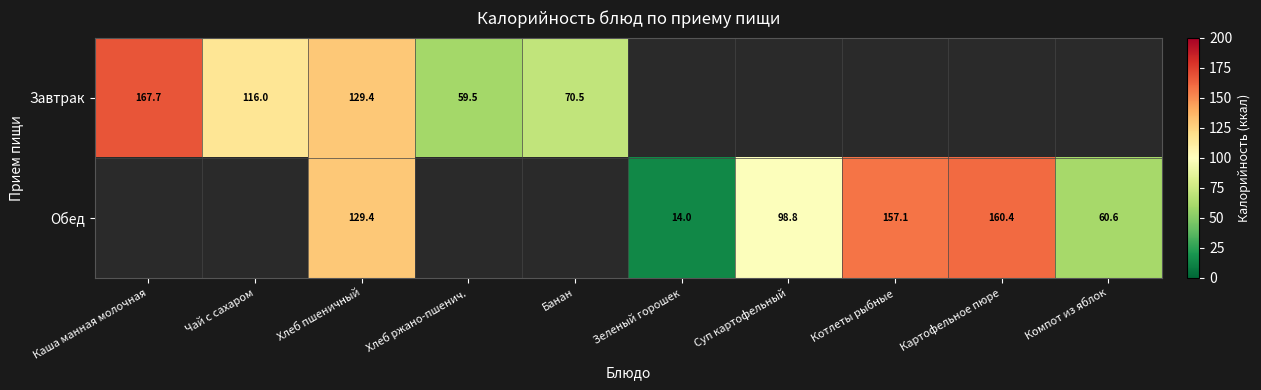

The Обед series shows 282.4 at Котлеты рыбные. True or false?

False